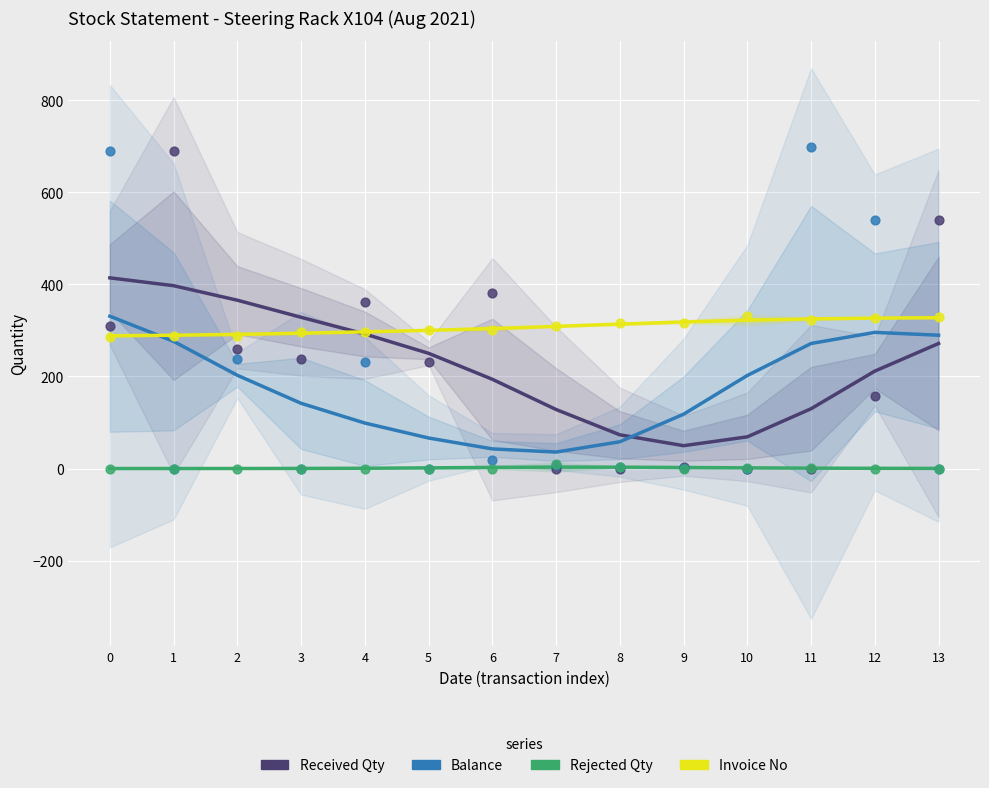

Which series contains the highest Y value?

Balance